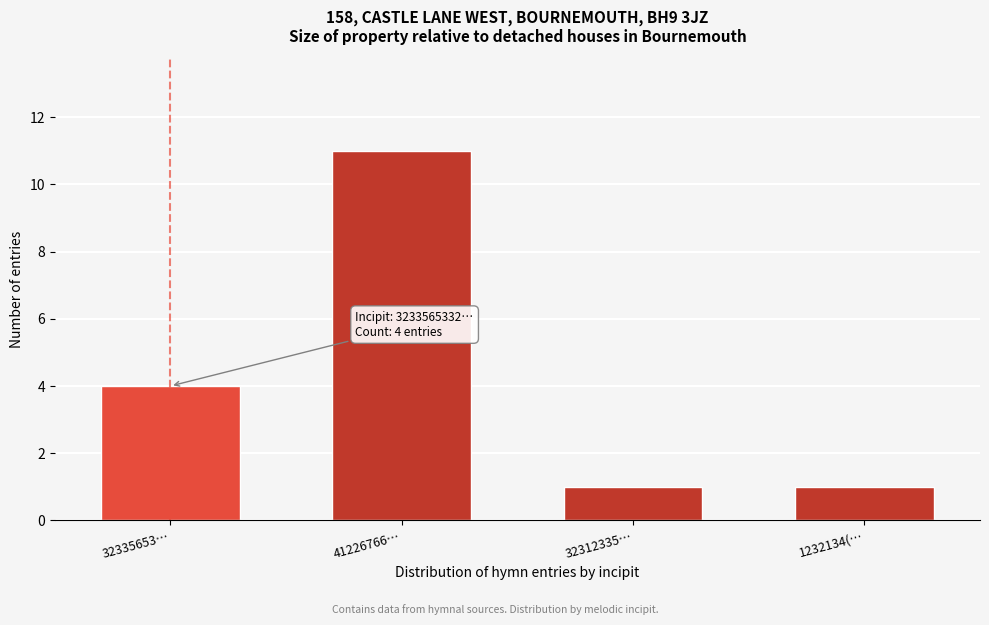

Reading left to right, list all the values displayed in this chart.

4	11	1	1